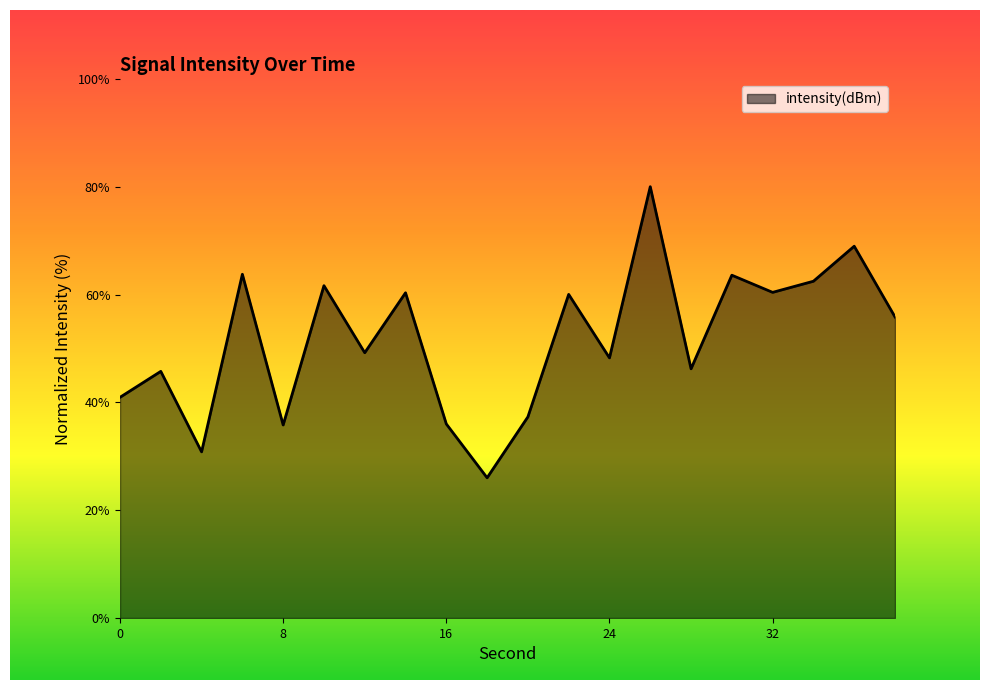

What is the minimum value shown in the chart?

26.0